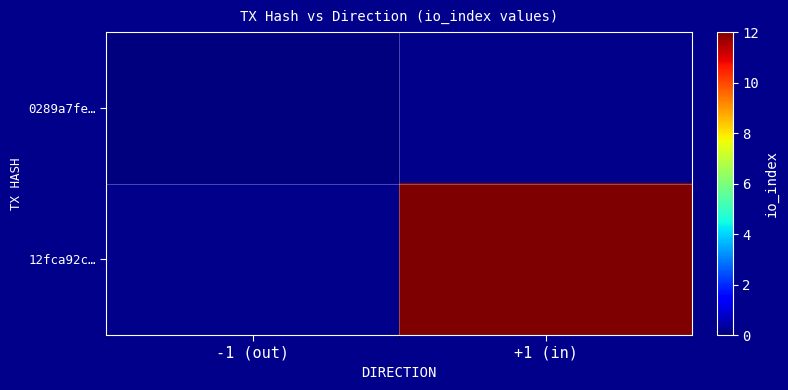

How many values in 12fca92c… are above zero?

1